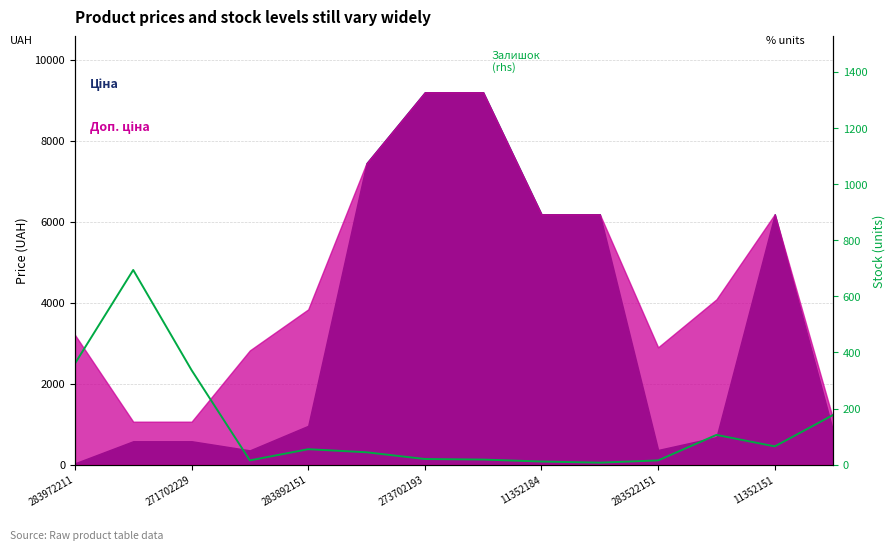

Reading left to right, extract all data points from this chart.

360	694	337	15	55	44	20	18	11	7	15	106	65	177